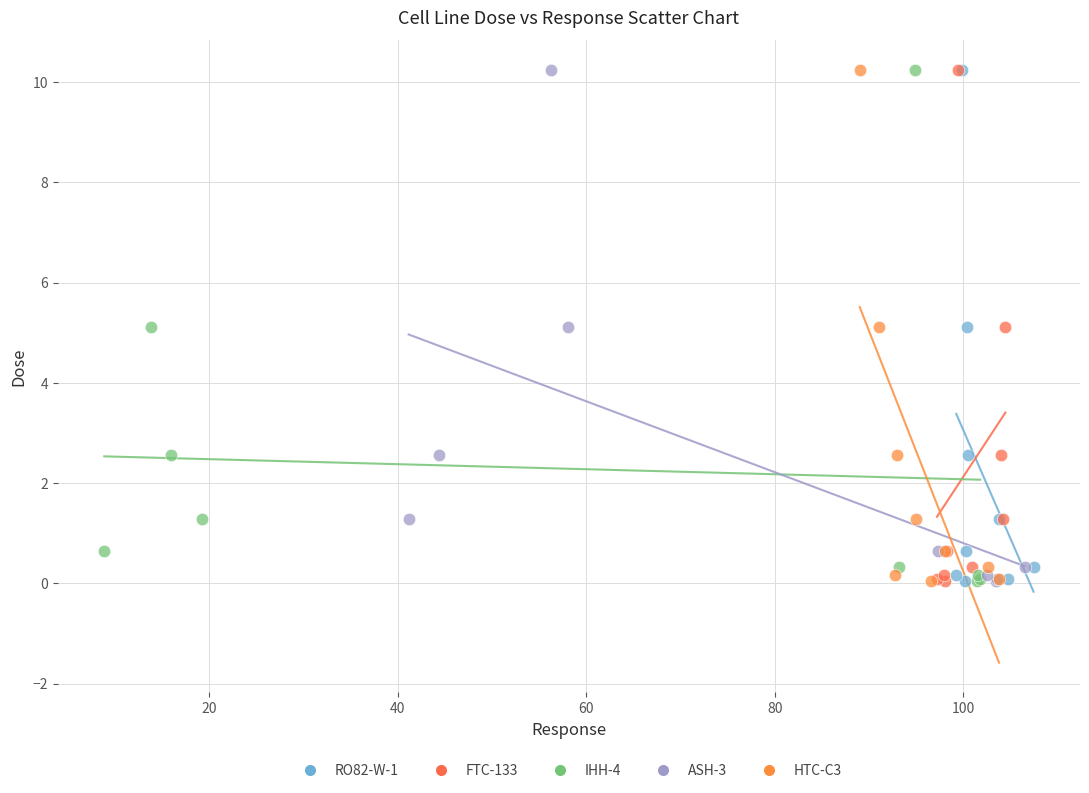

What are all the series names shown in the legend?

RO82-W-1, FTC-133, IHH-4, ASH-3, HTC-C3